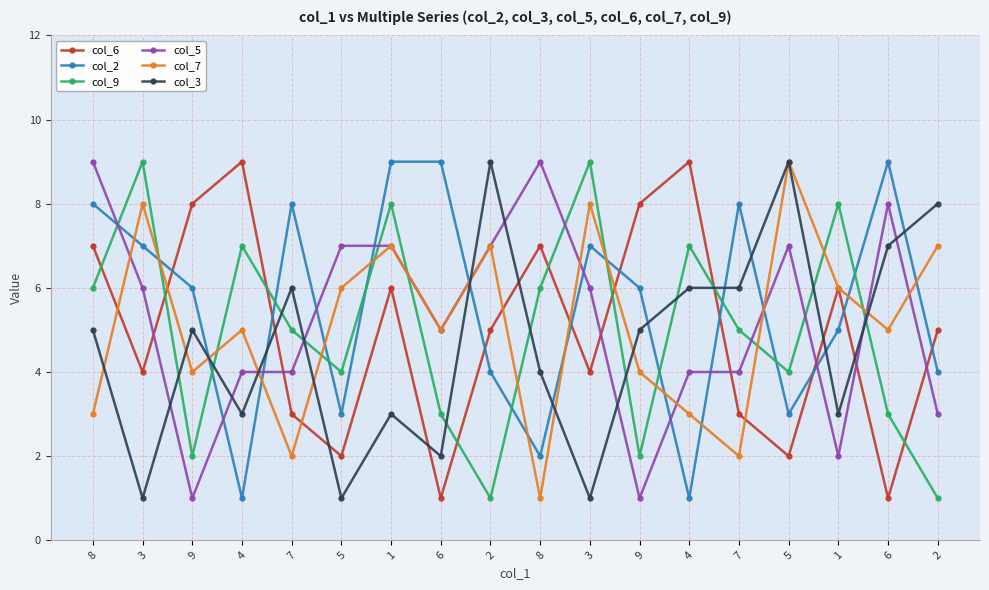

At which category does col_9 reach its first local valley?

9